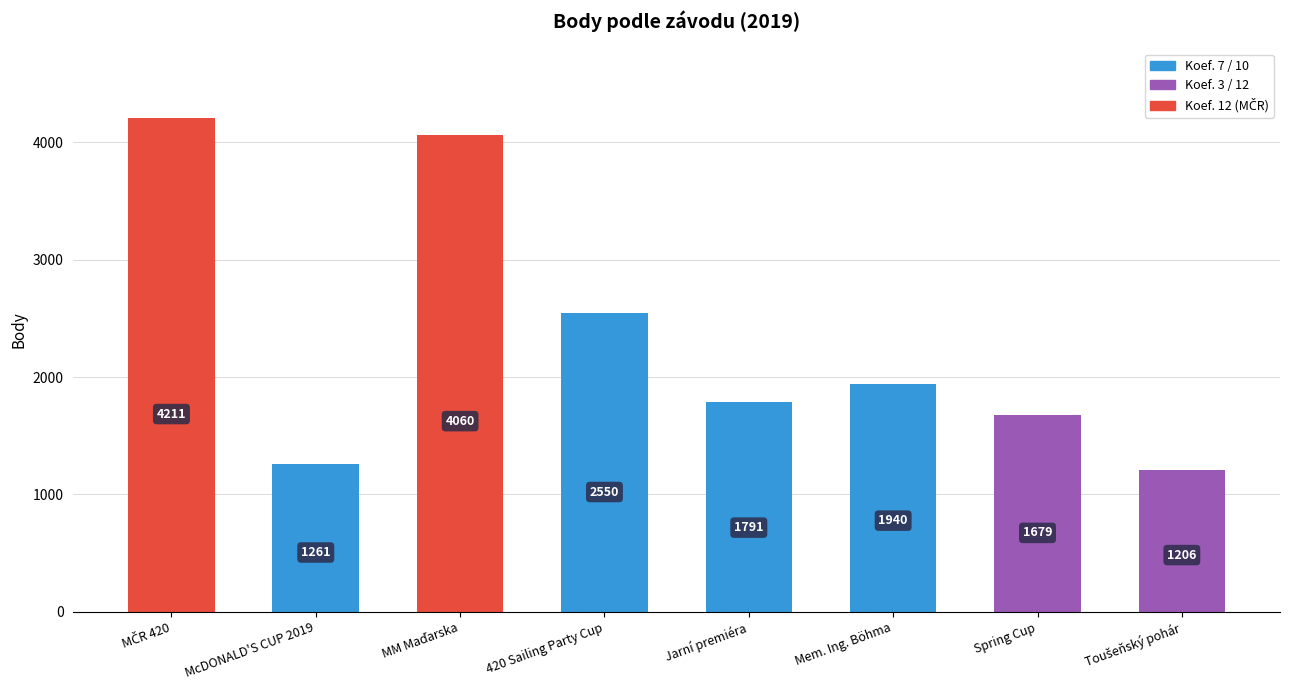

Approximately how many times larger is the value at Mem. Ing. Böhma compared to 420 Sailing Party Cup?

0.8